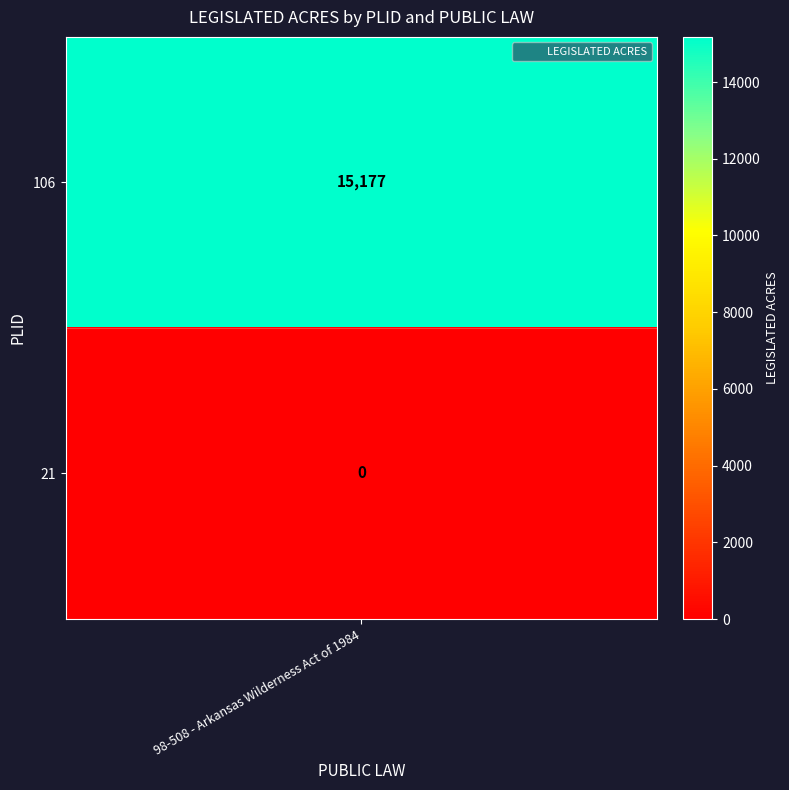

Reading right to left, list all the values displayed in this chart.

0	15177